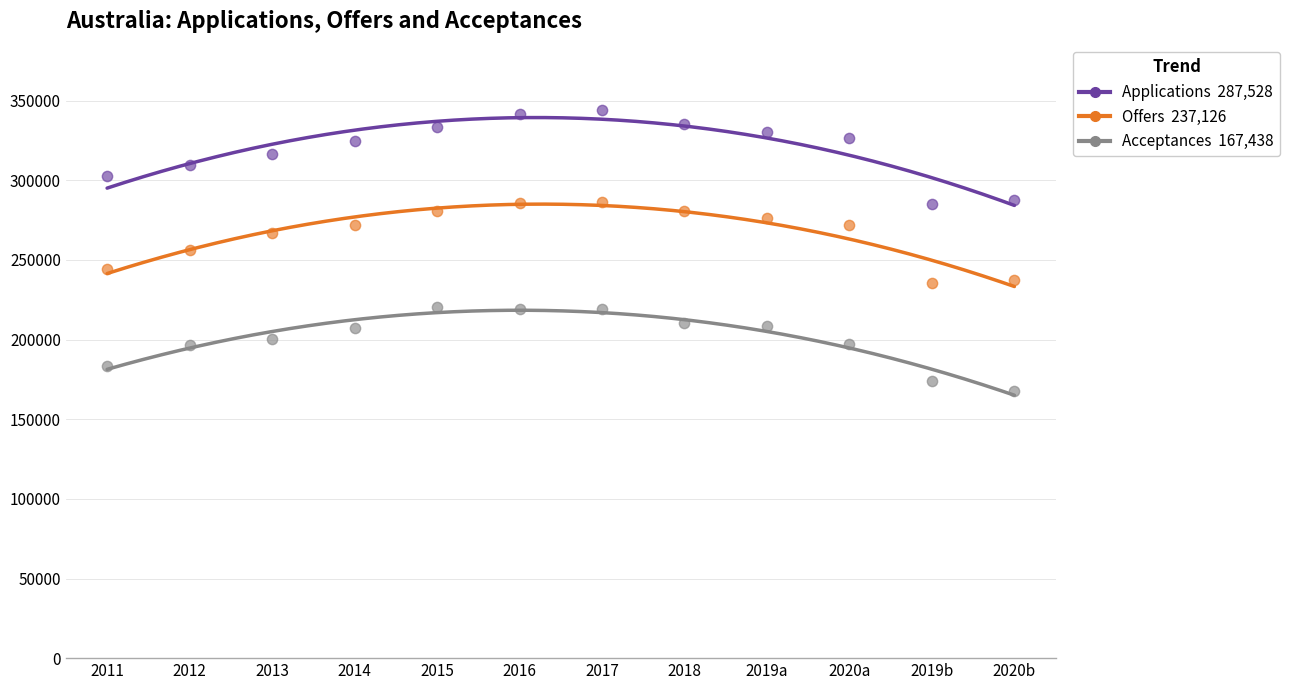

Across all data points, what is the range of Y values (max minus min)?

176491